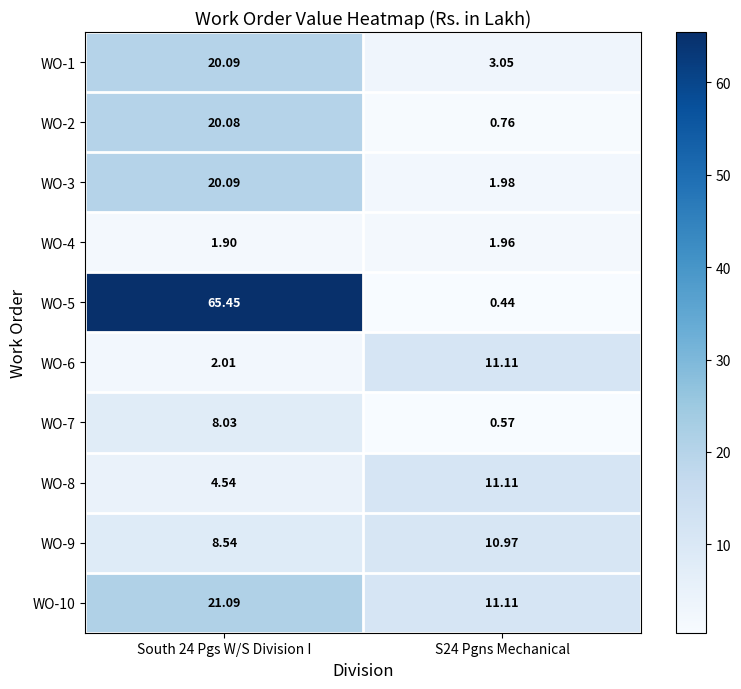

Is the value of WO-1 at S24 Pgns Mechanical greater than the value of WO-10 at S24 Pgns Mechanical?

No